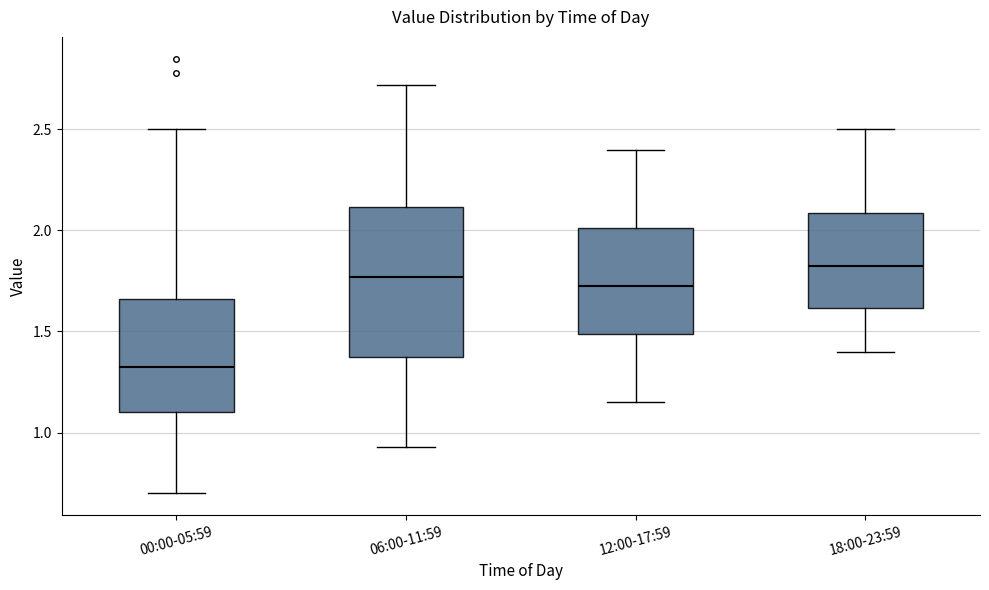

Comparing the boxes themselves (not the whiskers), which one is the tallest?

06:00-11:59